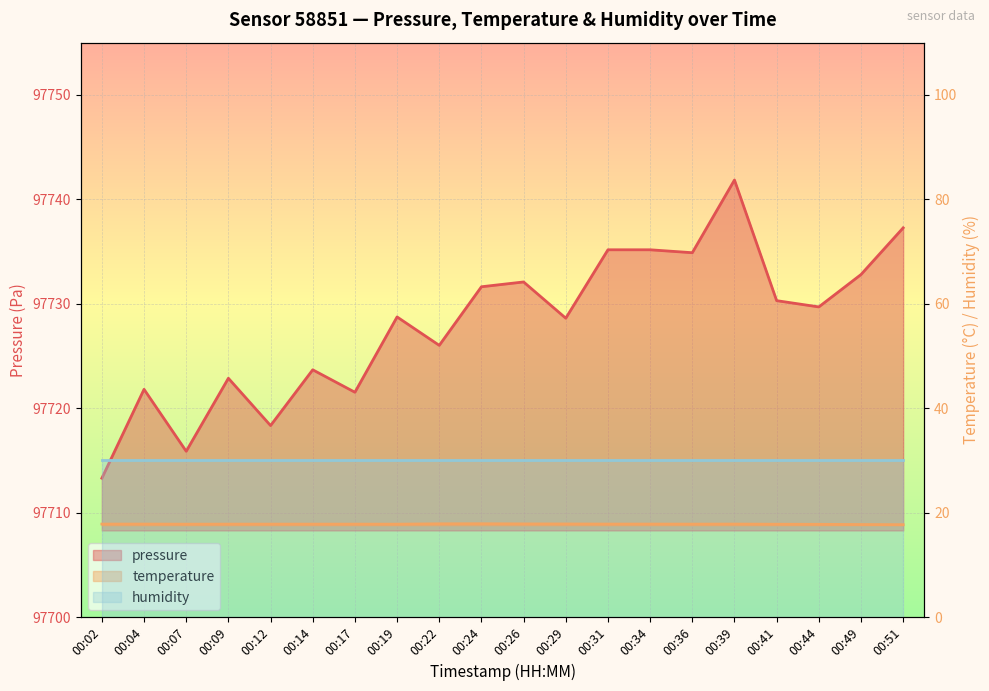

How many categories are shown in the chart?

20